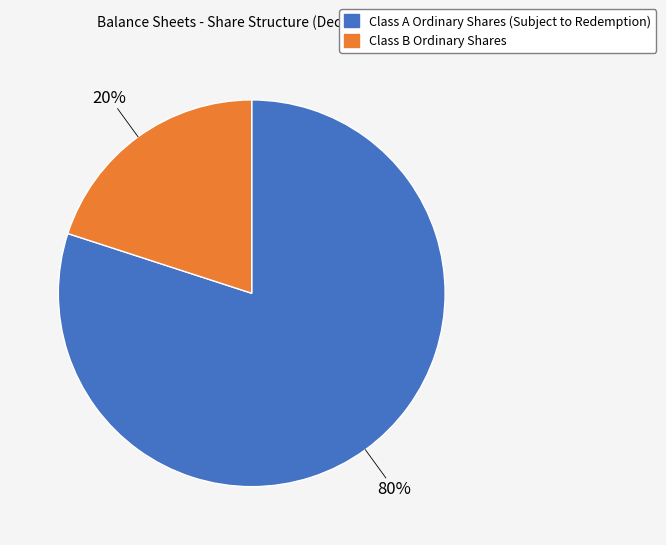

Count the number of slices in the pie.

2